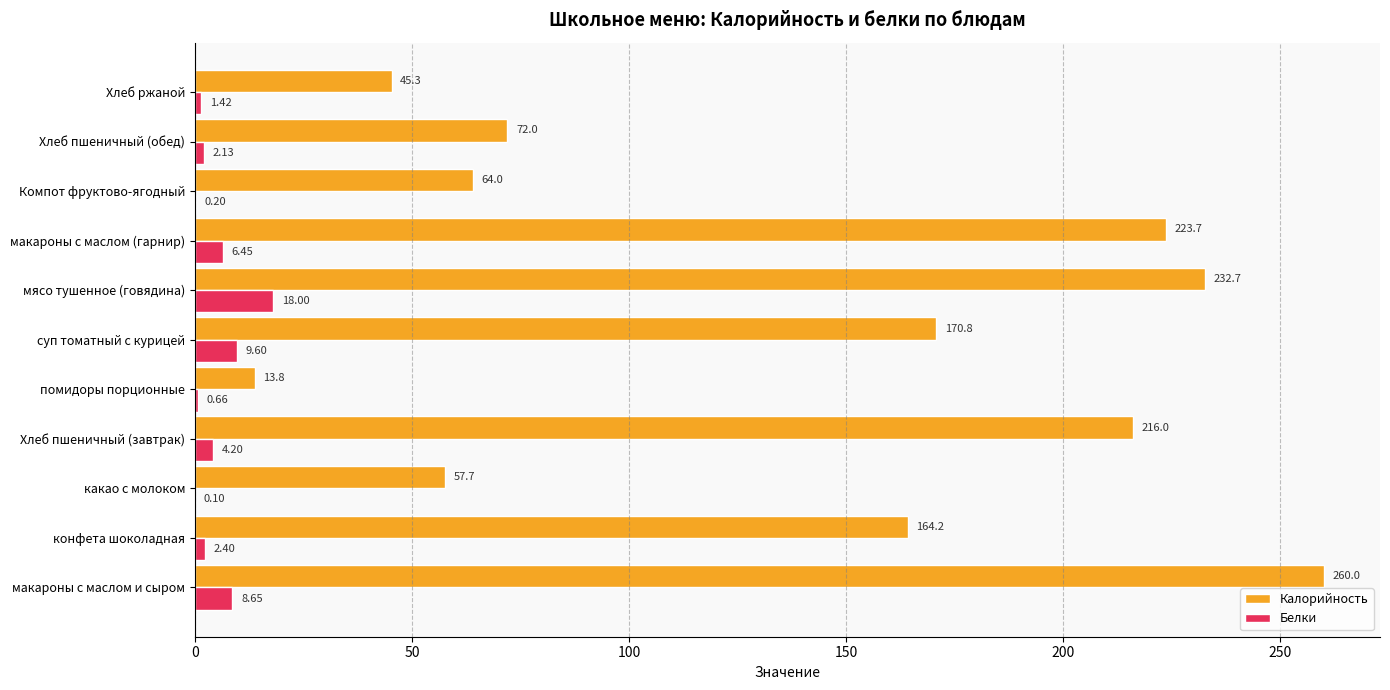

What is the sum of the Белки values at помидоры порционные and Хлеб пшеничный (завтрак)?

4.9